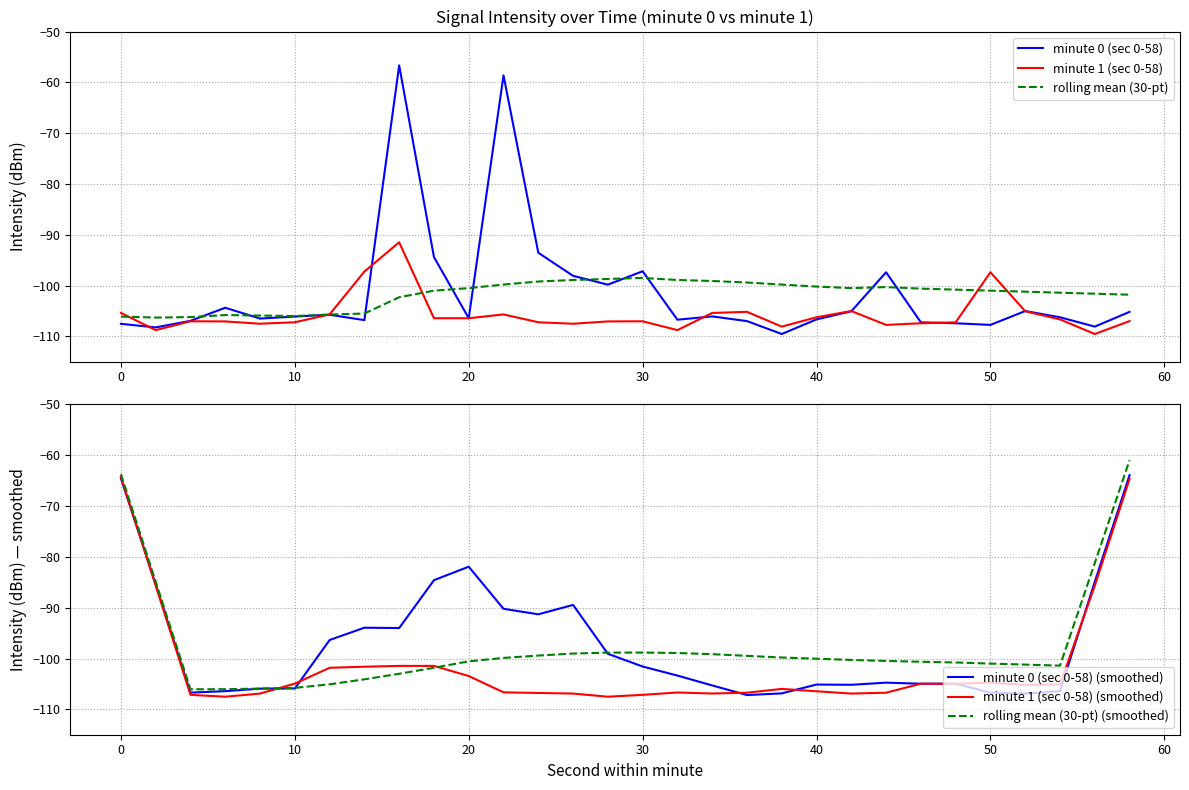

The minute 1 (sec 0-58) series shows -50.3 at 30. True or false?

False